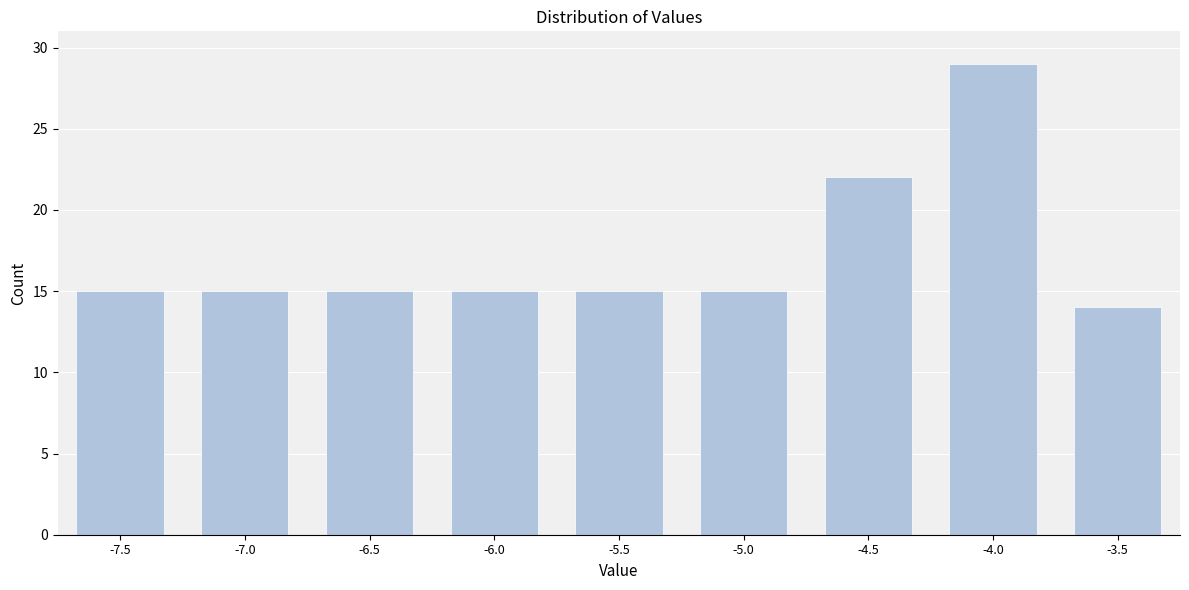

Reading left to right, transcribe all the data shown in this chart.

-7.5=15	-7.0=15	-6.5=15	-6.0=15	-5.5=15	-5.0=15	-4.5=22	-4.0=29	-3.5=14